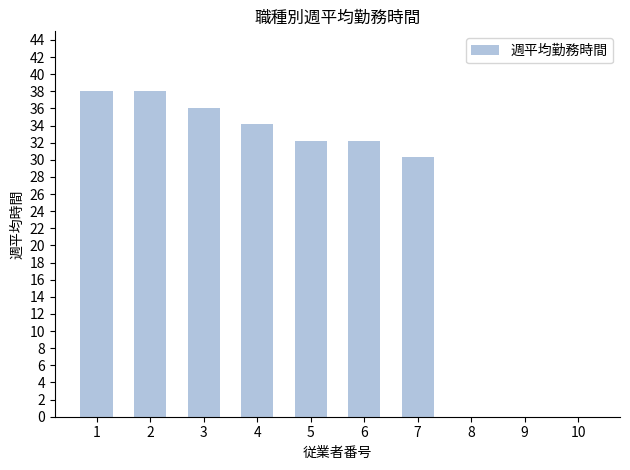

What is the difference between the values at 4 and 3?

1.9